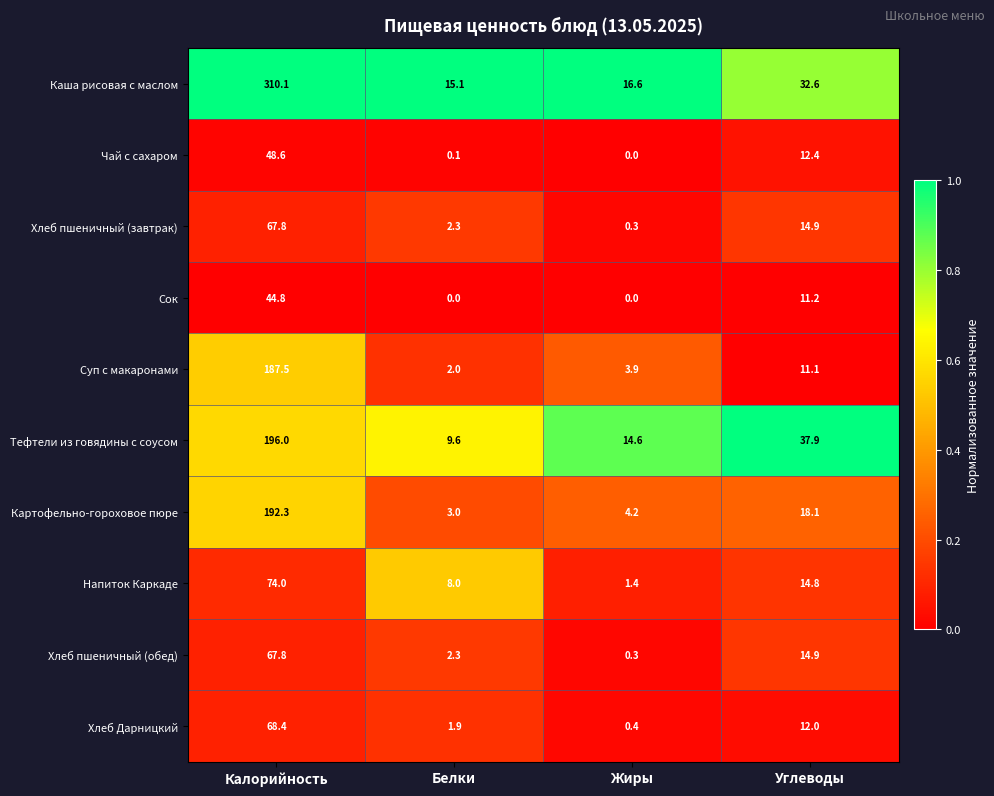

Is it true that Напиток Каркаде equals 31.6 at Калорийность?

False